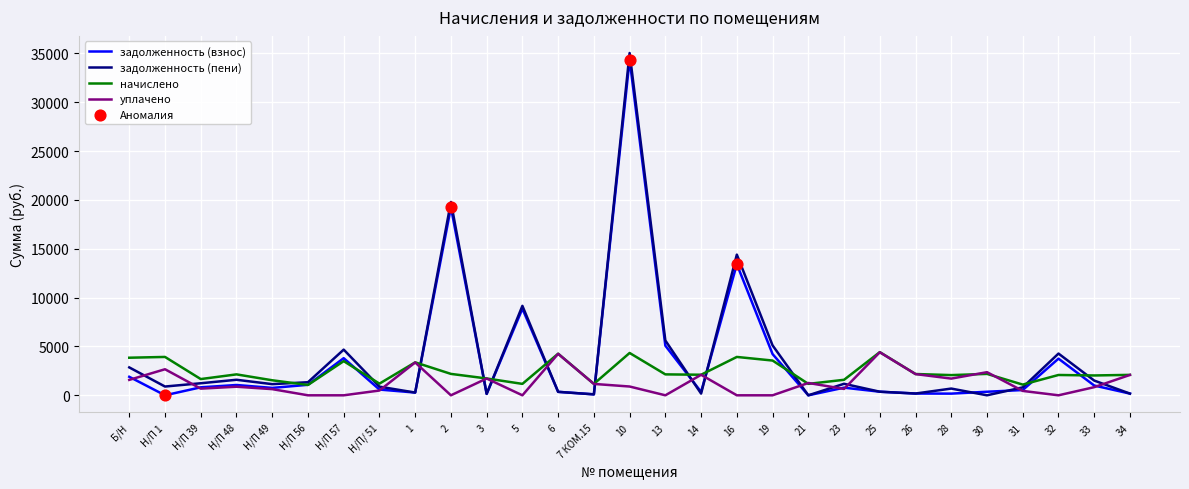

What is the total value across all series at Н/П 1?

7495.0